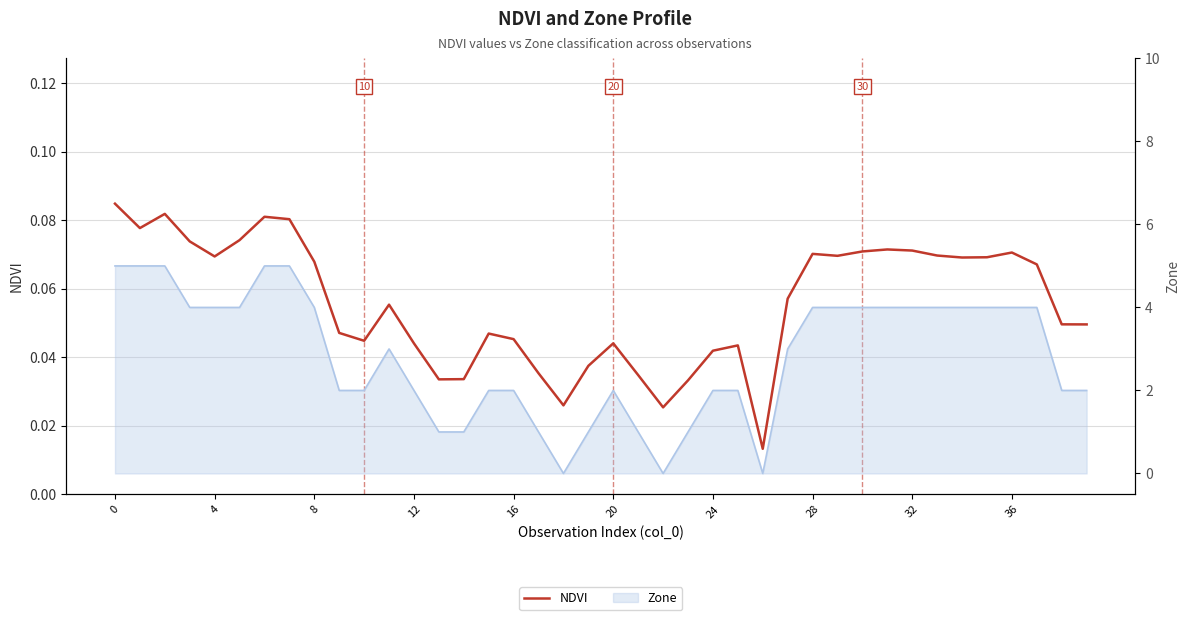

What is the value of the 6th point from the left?

0.1